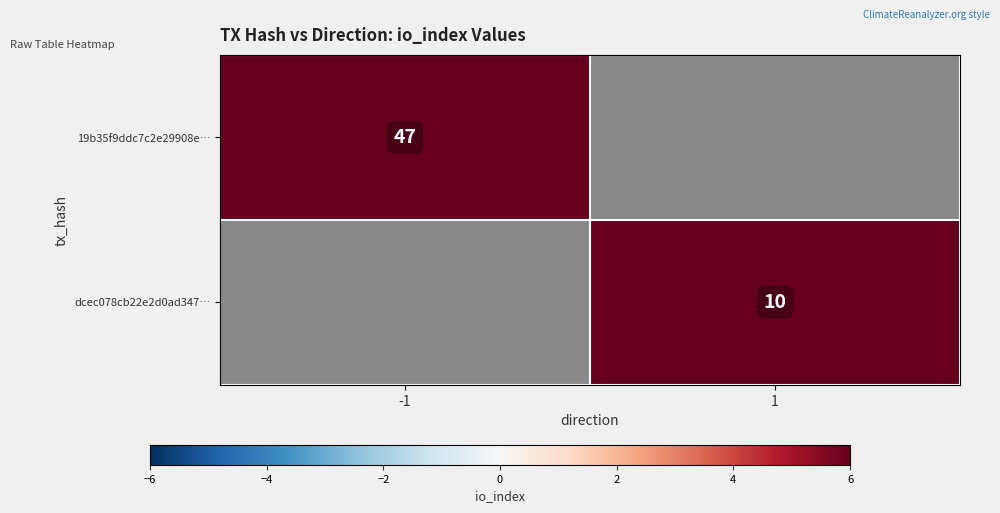

At which category does the chart reach its minimum across all series?

1